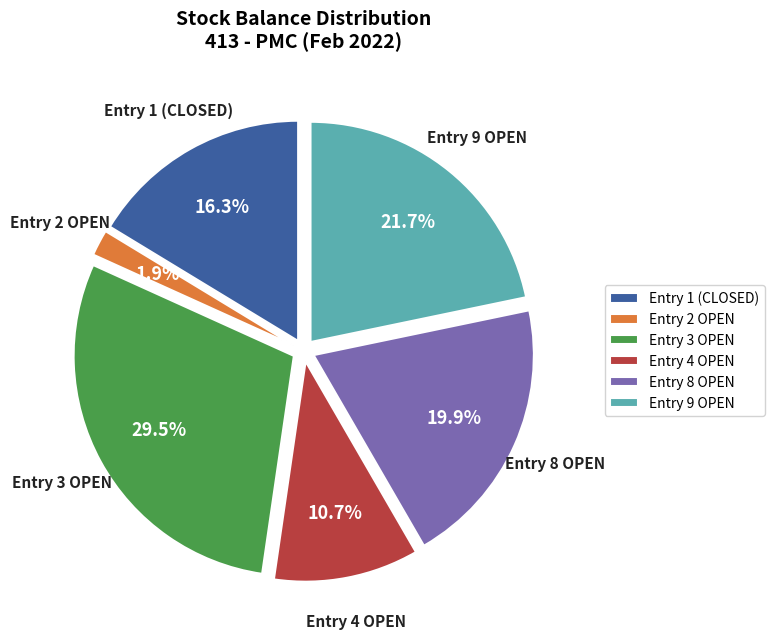

Is the sum of Entry 9 OPEN and Entry 8 OPEN greater than half?

No